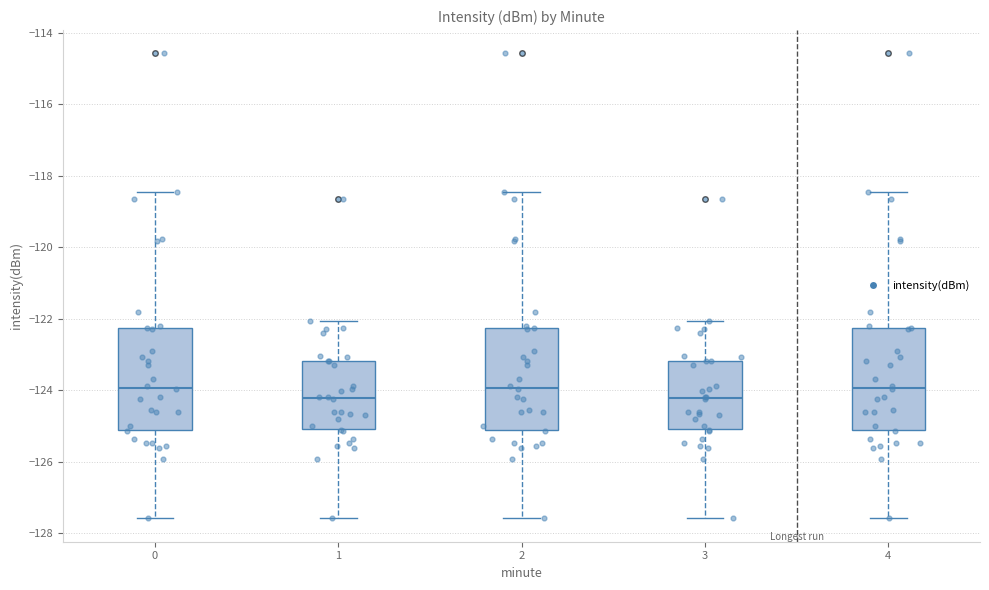

Reading left to right, read every box against the y-axis: the position of its median line, the range the box covers, and the ends of its whiskers. The values are not printed on the chart, so give them approximately, as read against the axis.

0: median -124.0, box -125.2 to -122.2, whiskers -127.6 to -118.4
1: median -124.2, box -125.0 to -123.2, whiskers -127.6 to -122.0
2: median -124.0, box -125.2 to -122.2, whiskers -127.6 to -118.4
3: median -124.2, box -125.0 to -123.2, whiskers -127.6 to -122.0
4: median -124.0, box -125.2 to -122.2, whiskers -127.6 to -118.4